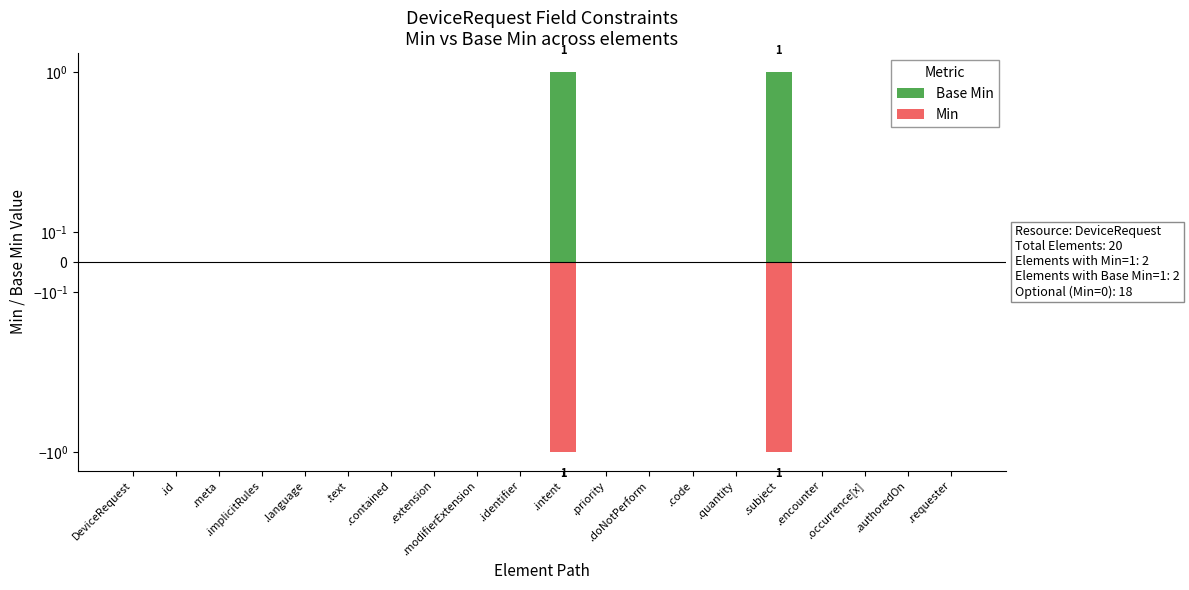

Is the value of Min at .modifierExtension greater than the value of Base Min at .text?

No